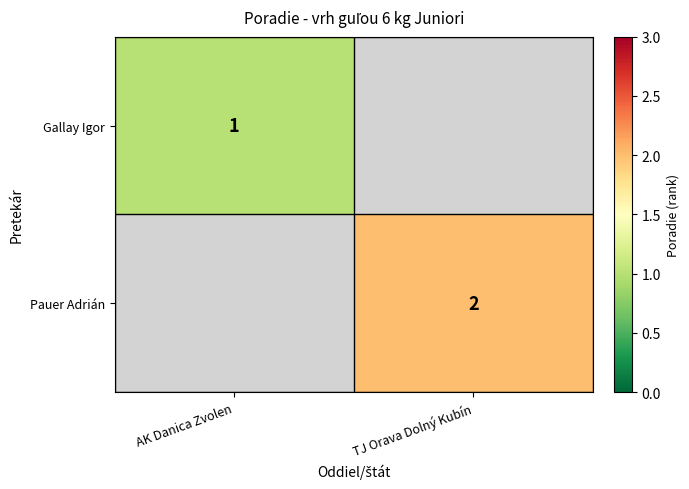

The Gallay Igor series shows 1 at AK Danica Zvolen. True or false?

True